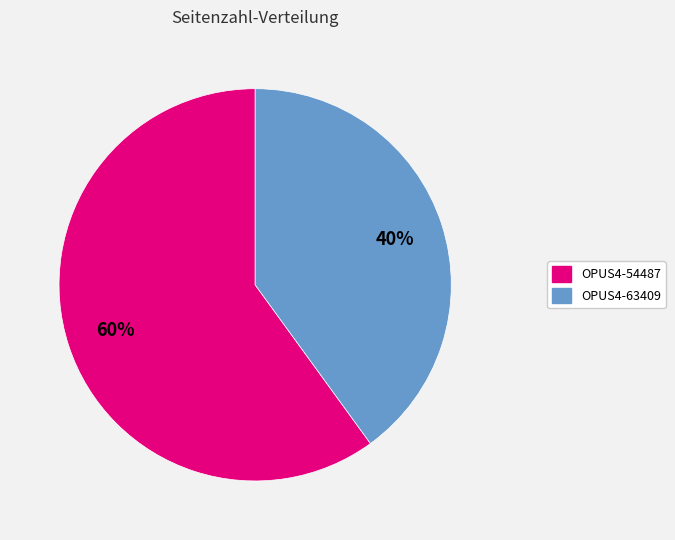

To the nearest percent, what is the average slice percentage?

50%